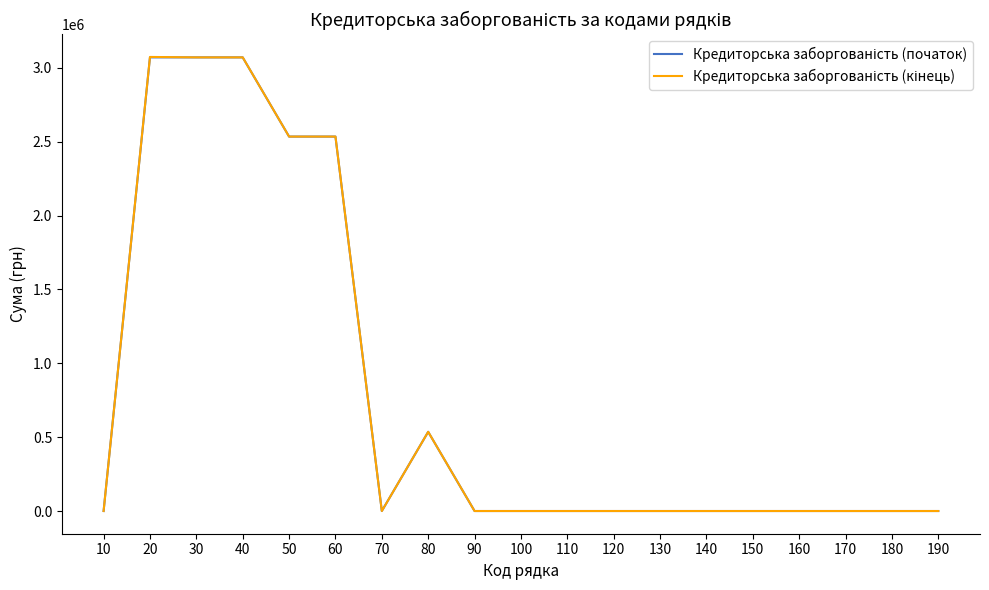

Is it true that Кредиторська заборгованість (кінець) equals 1637670.2 at 130?

False